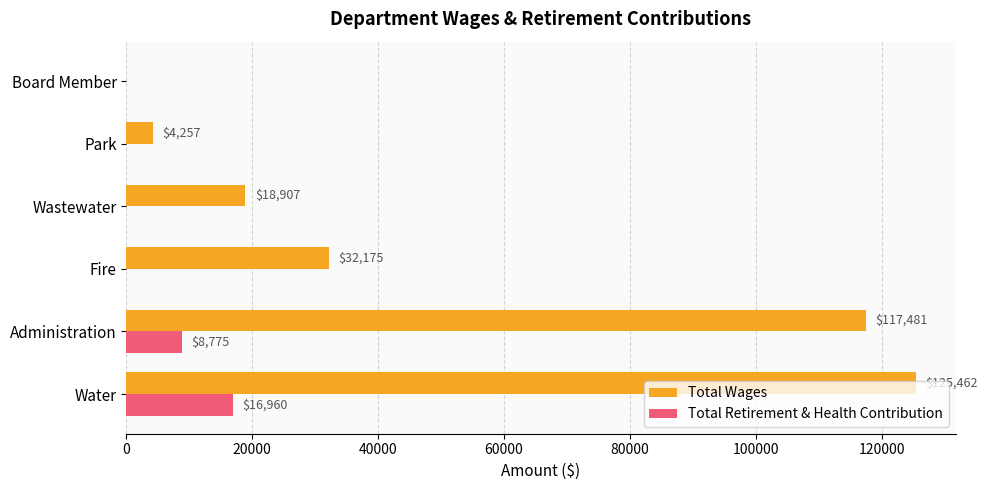

Which label corresponds to the largest value in the chart?

Water